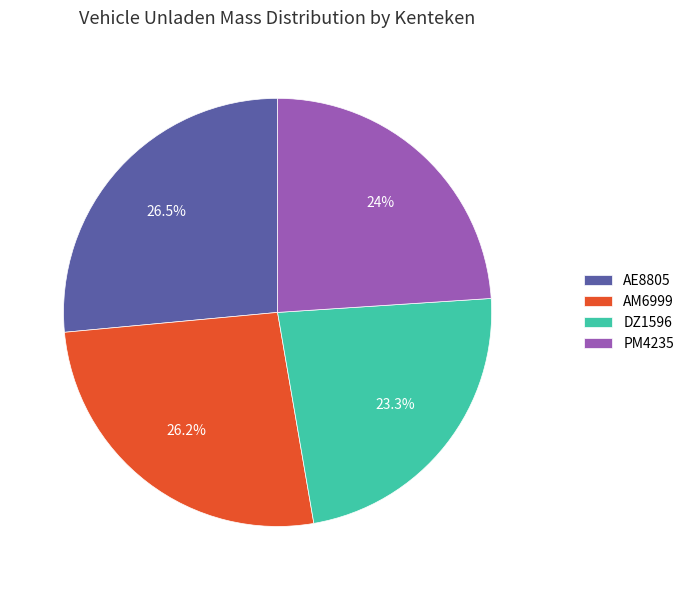

To the nearest percent, what portion does DZ1596 represent?

23%